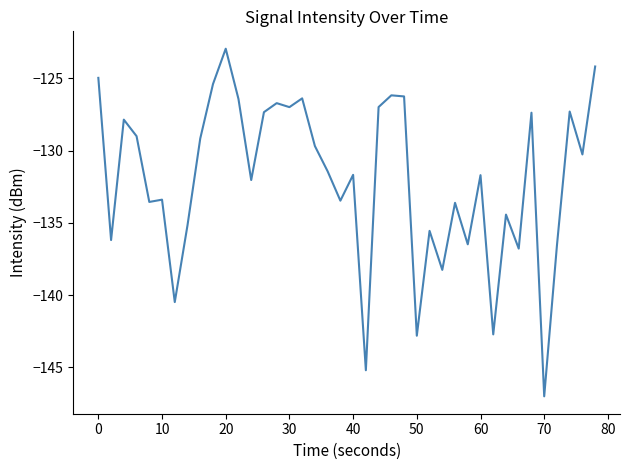

Reading left to right, list all the values displayed in this chart.

-125.0	-136.2	-127.9	-129.0	-133.6	-133.4	-140.5	-135.2	-129.2	-125.4	-123.0	-126.4	-132.0	-127.3	-126.7	-127.0	-126.4	-129.7	-131.4	-133.5	-131.7	-145.2	-127.0	-126.2	-126.3	-142.8	-135.6	-138.3	-133.6	-136.5	-131.7	-142.7	-134.4	-136.8	-127.4	-147.0	-136.6	-127.3	-130.3	-124.2